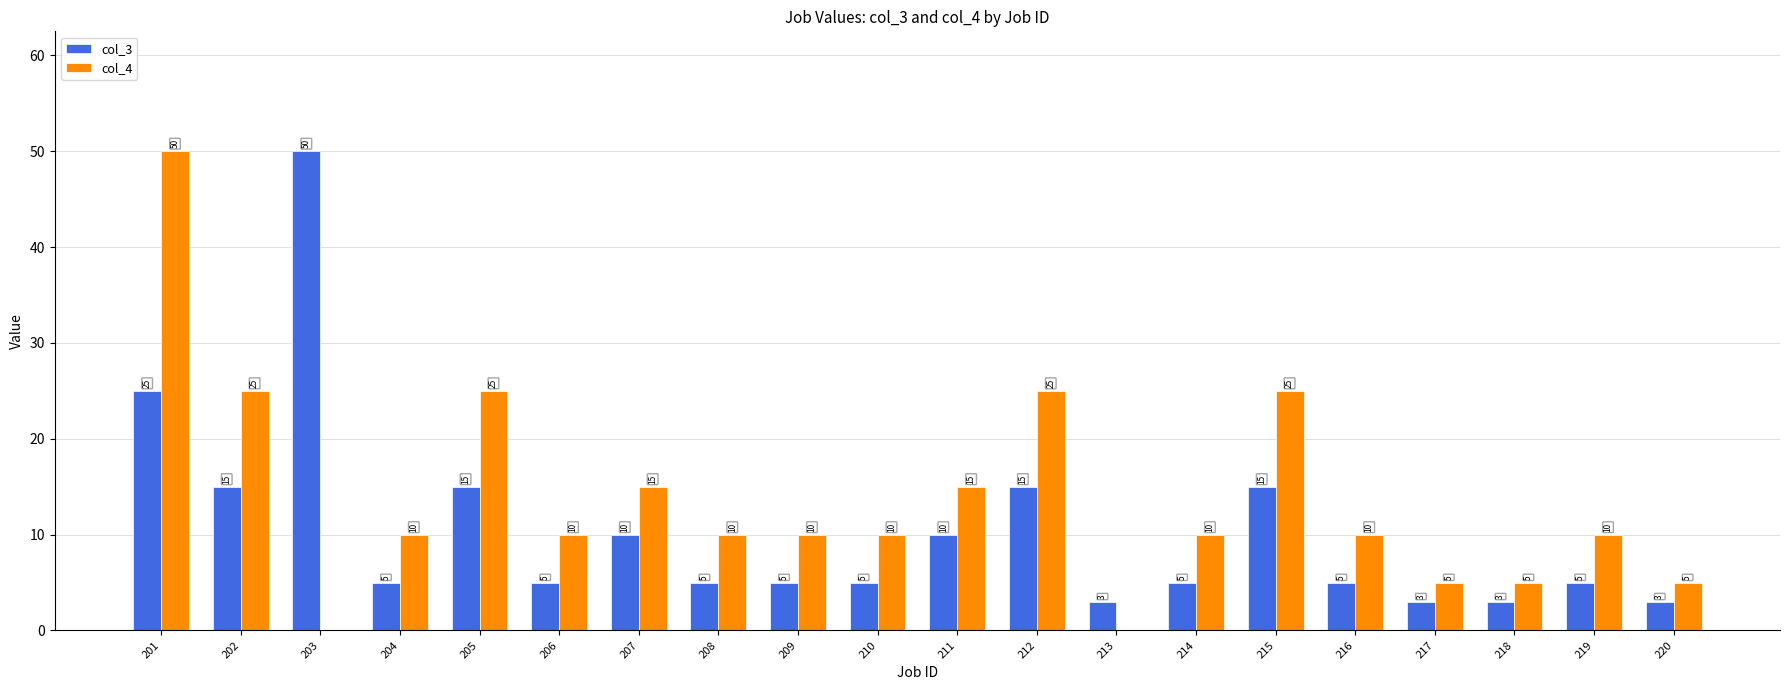

Is the value of col_4 at 220 greater than the value of col_3 at 220?

Yes